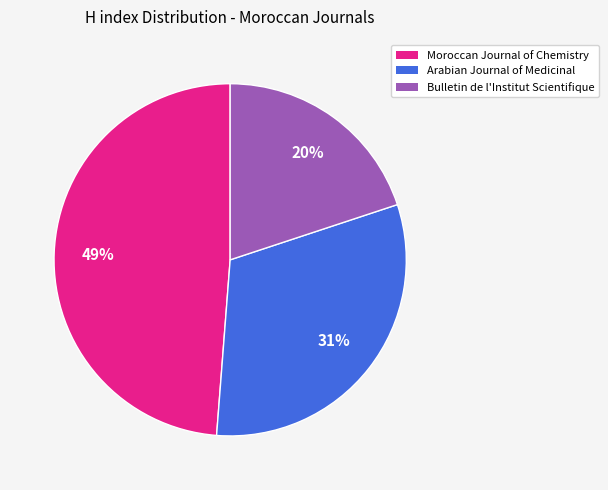

Is there any slice that represents more than half of the pie?

No